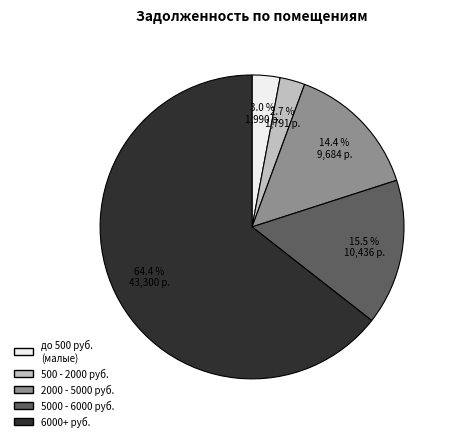

Does any single category account for the majority?

Yes